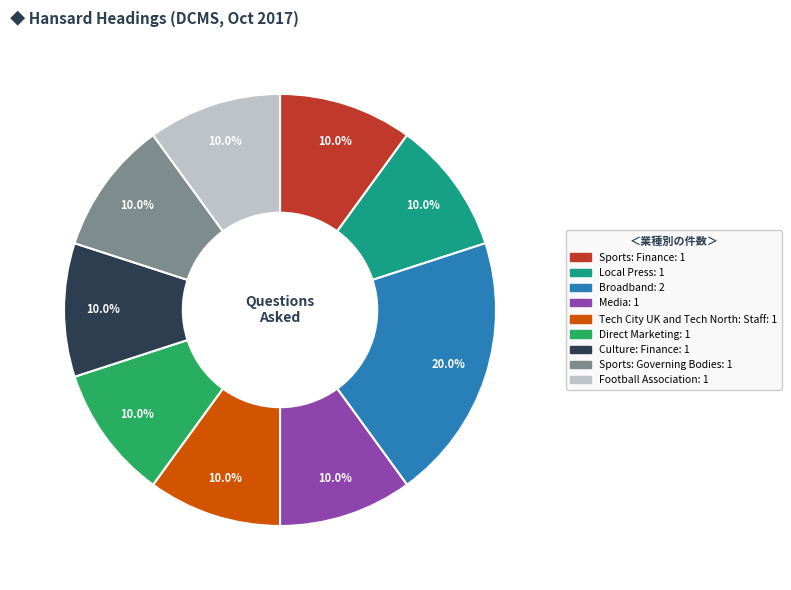

To the nearest percent, what is the difference between the largest and smallest slice percentages?

10%